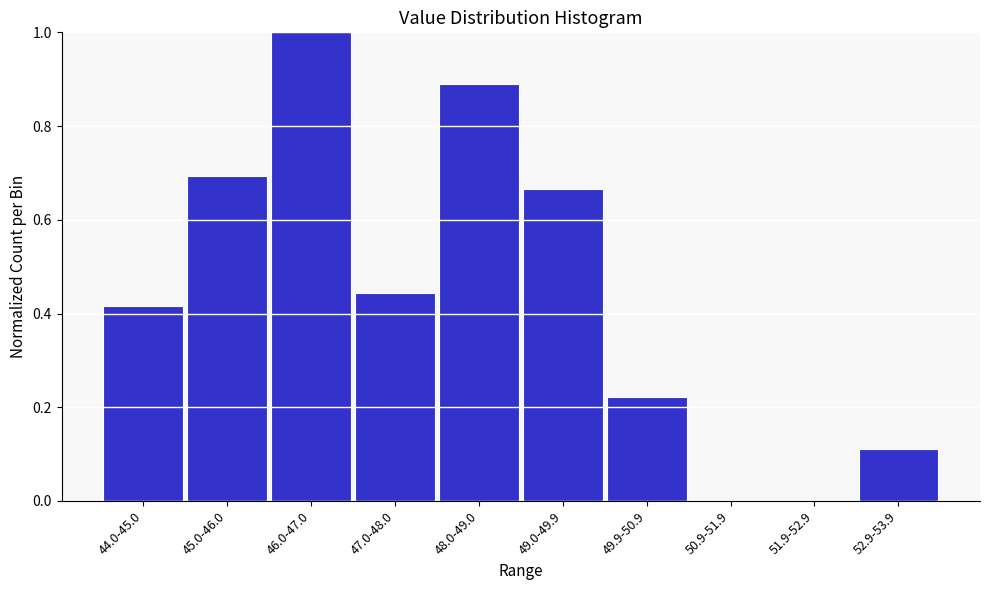

What is the change in value from 44.0-45.0 to 48.0-49.0?

+0.5